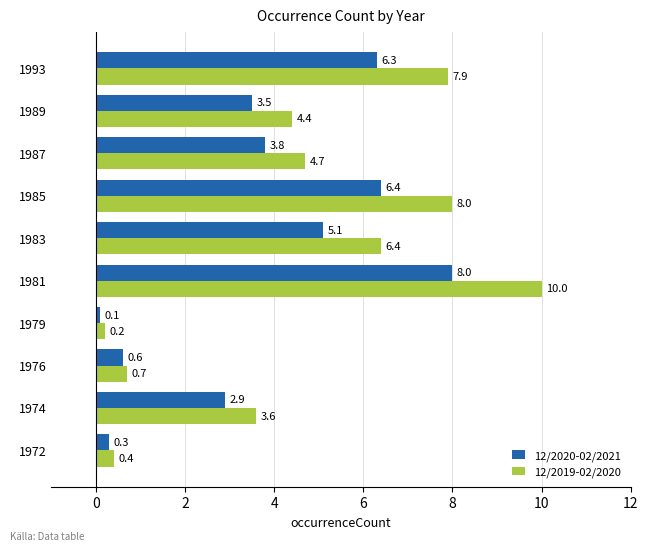

At how many categories does at least one series exceed 2?

7